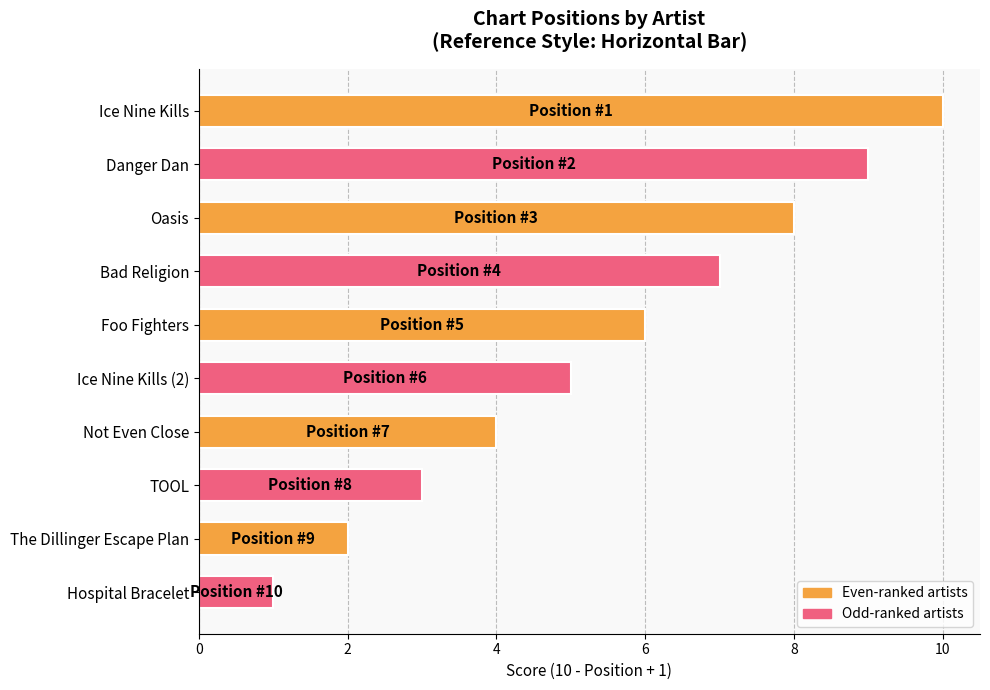

What is the sum of all values?

55